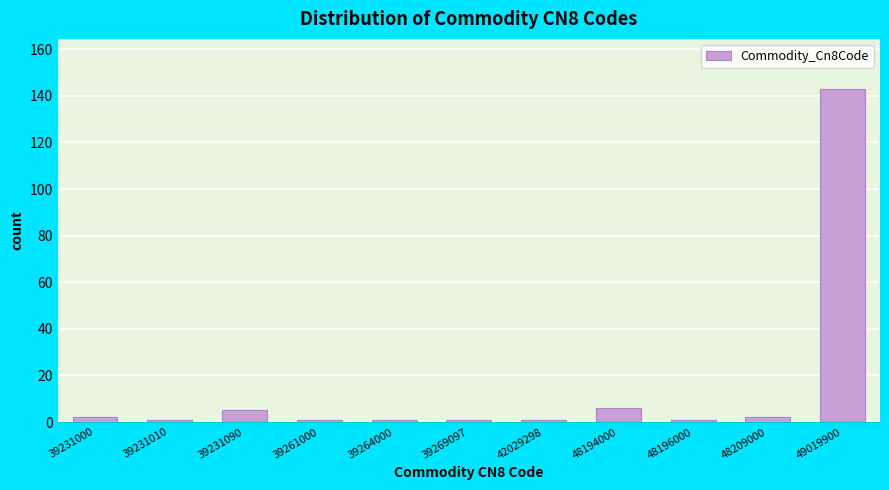

Reading left to right, extract all data points from this chart.

39231000=2	39231010=1	39231090=5	39261000=1	39264000=1	39269097=1	42029298=1	48194000=6	48196000=1	48209000=2	49019900=143